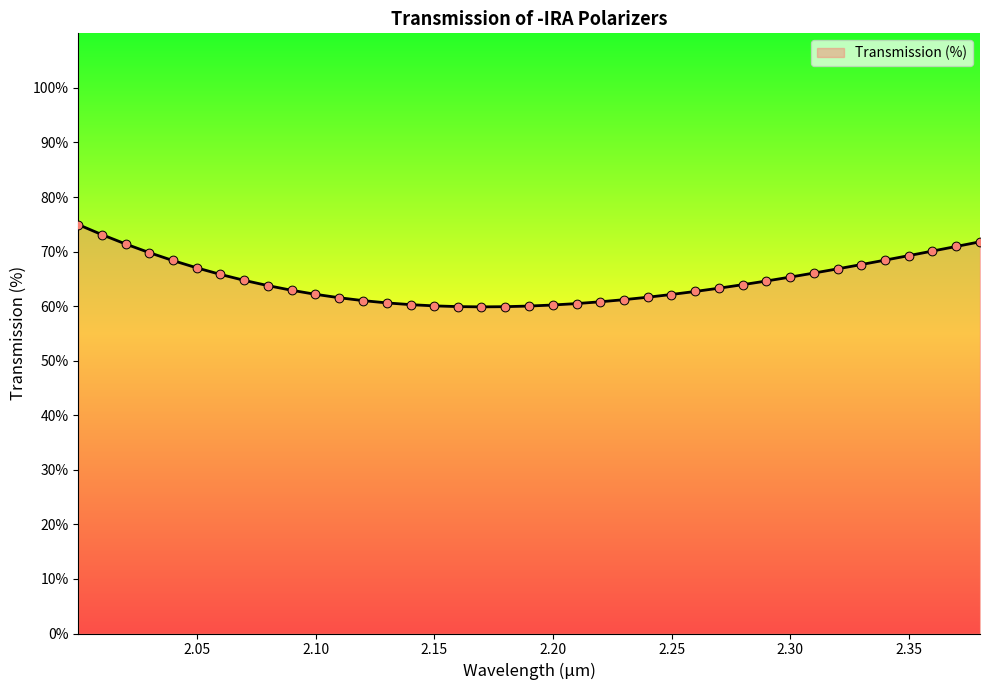

What is the difference between the maximum and minimum values?

15.1